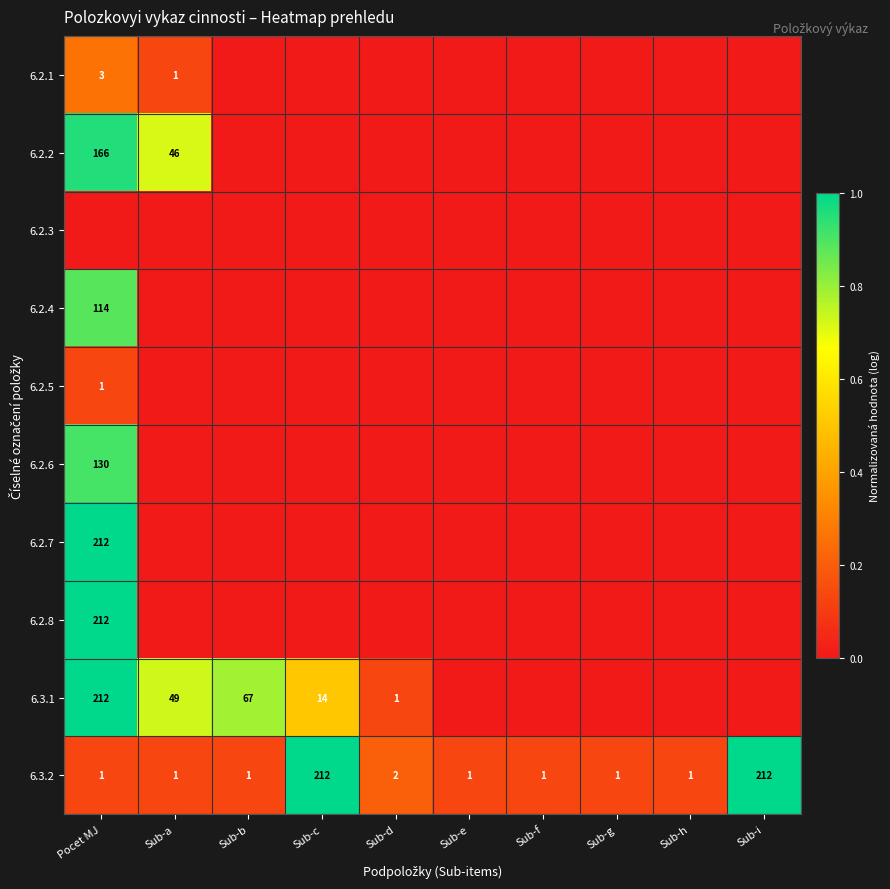

The value of 6.3.2 at Sub-g is 1. True or false?

True